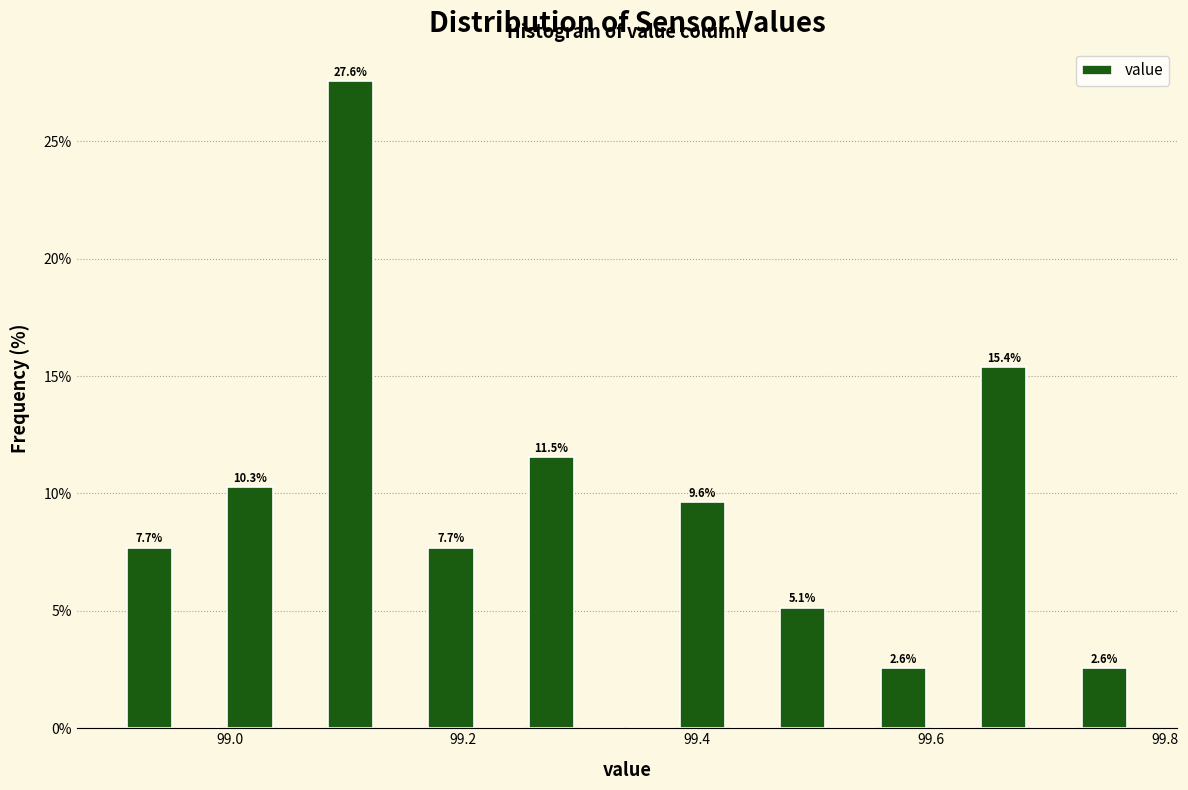

Around what value on the x-axis is the tallest bar? Give the approximate position of its centre, as read against the axis.

99.10